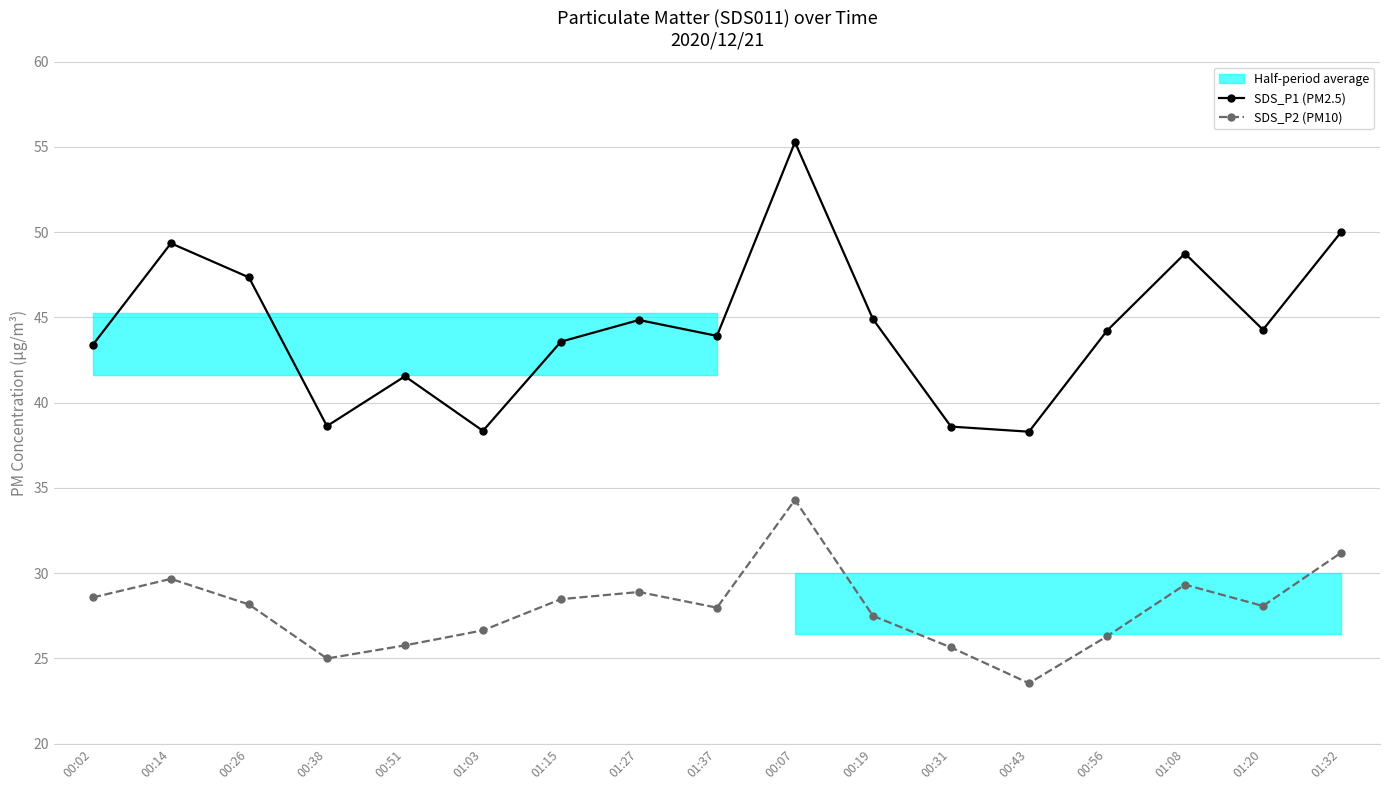

True or false: SDS_P2 (PM10) has a value of 25.6 at 00:31.

True